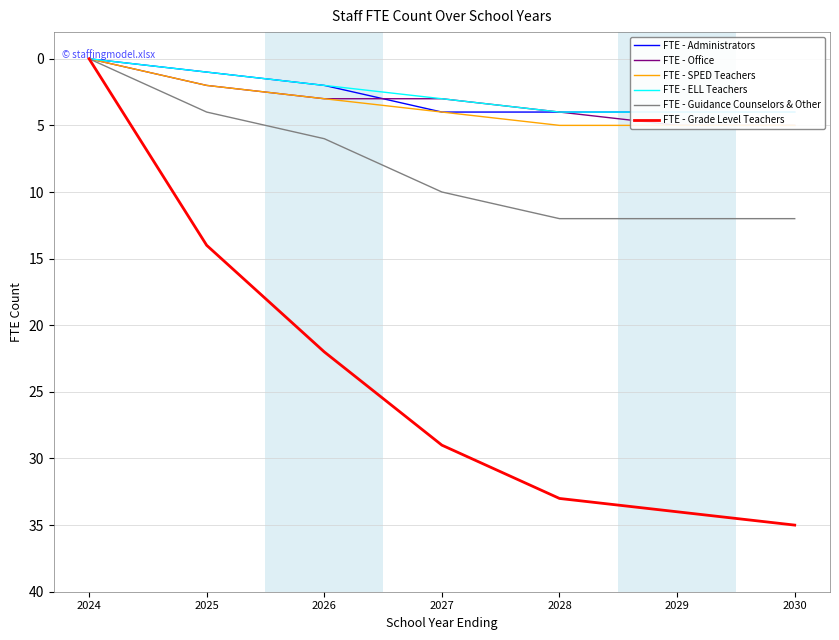

How many distinct data groups are displayed?

6